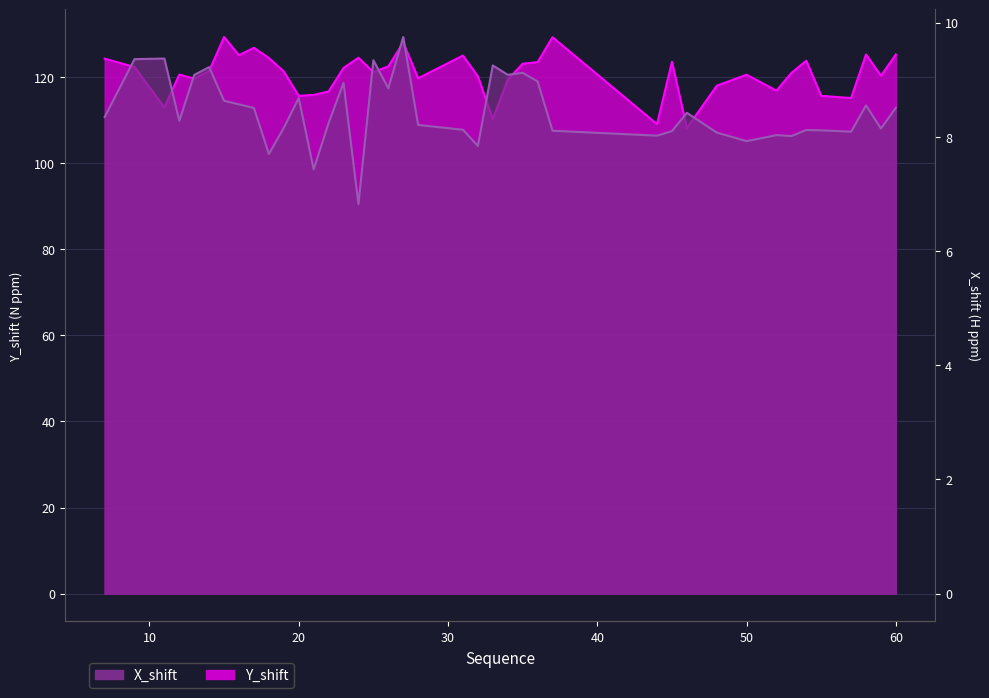

What is the spread (max minus min) of values at 32?

112.3